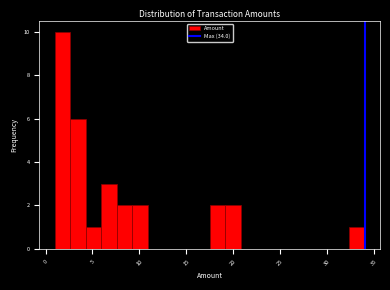

Around what value on the x-axis is the tallest bar? Give the approximate position of its centre, as read against the axis.

2.0